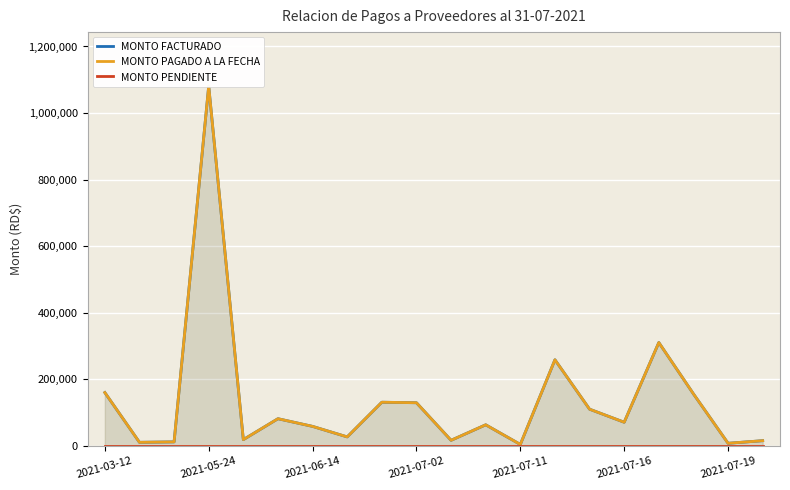

How many categories are shown in the chart?

20